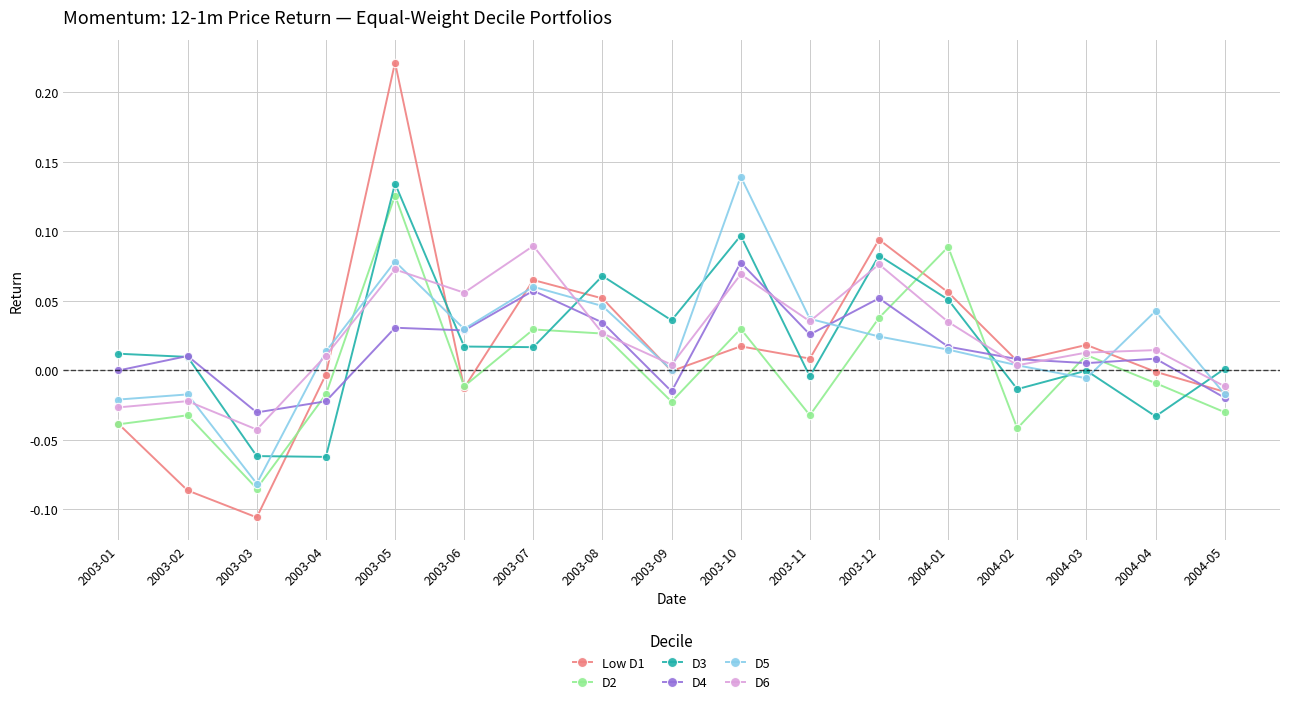

Rank the series at 2003-05 from highest to lowest value.

Low D1, D3, D2, D5, D6, D4